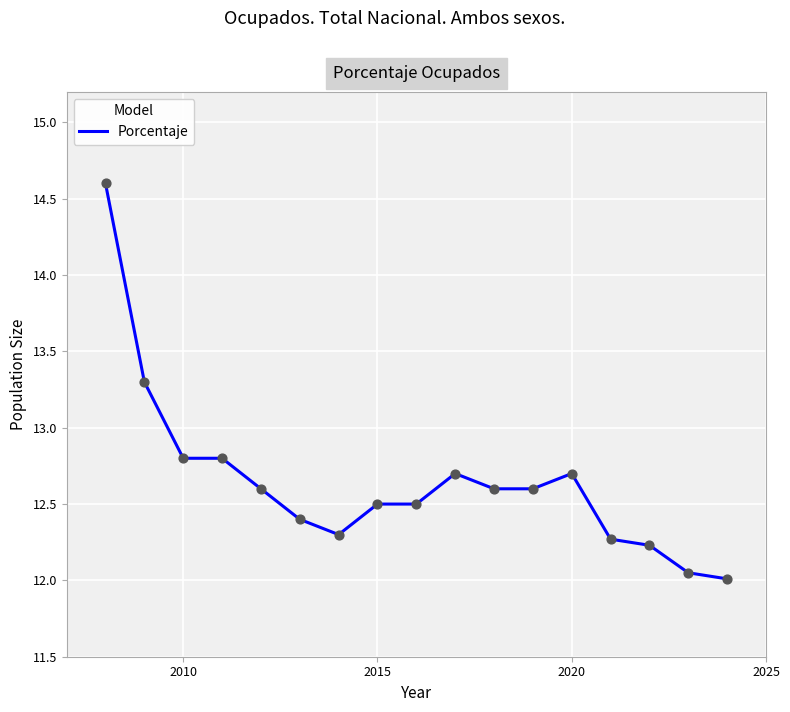

What is the greatest value displayed?

14.6